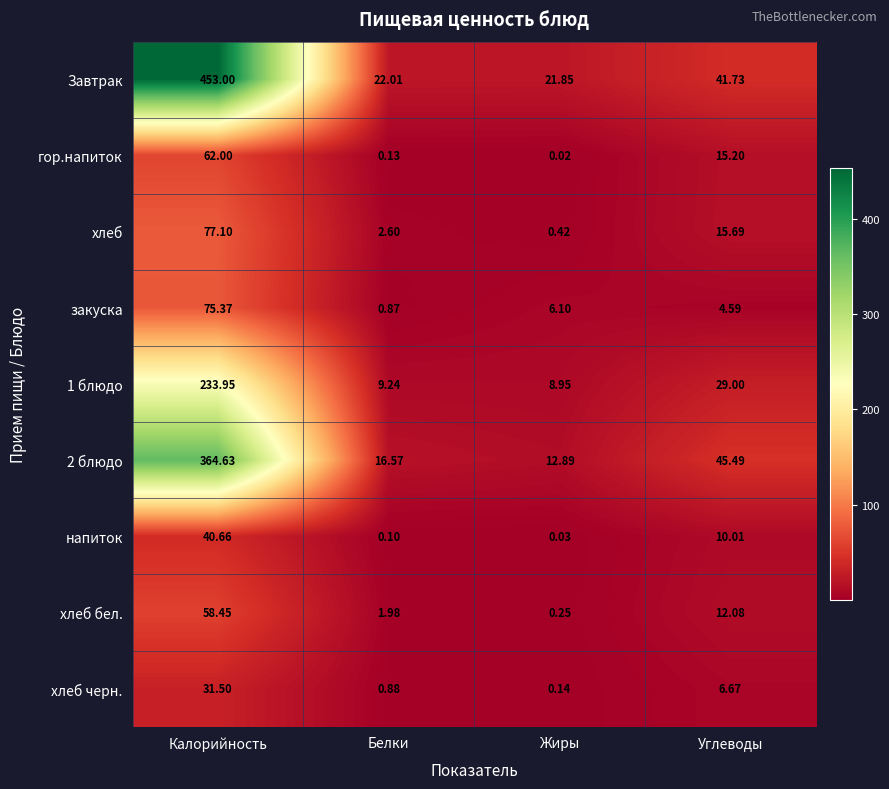

Between Калорийность and Углеводы, which series saw the biggest shift?

Завтрак